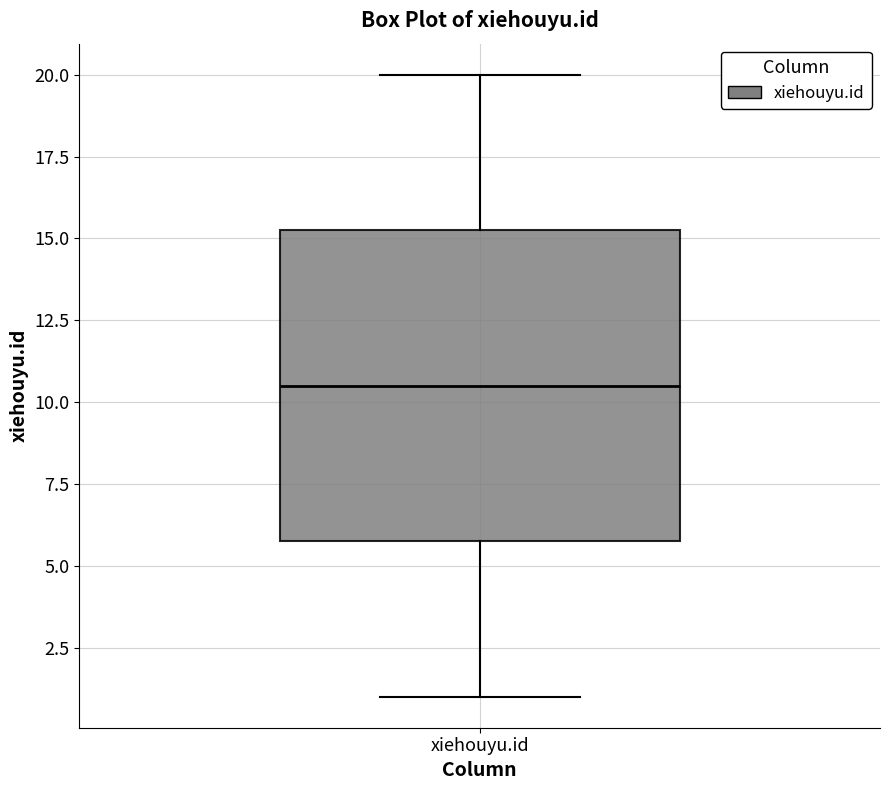

Read this box plot against the y-axis: the position of the median line, the range covered by the box, and the ends of both whiskers. The values are not printed on the chart, so give them approximately, as read against the axis.

median 10.5, box 6.0 to 15.5, whiskers 1.0 to 20.0